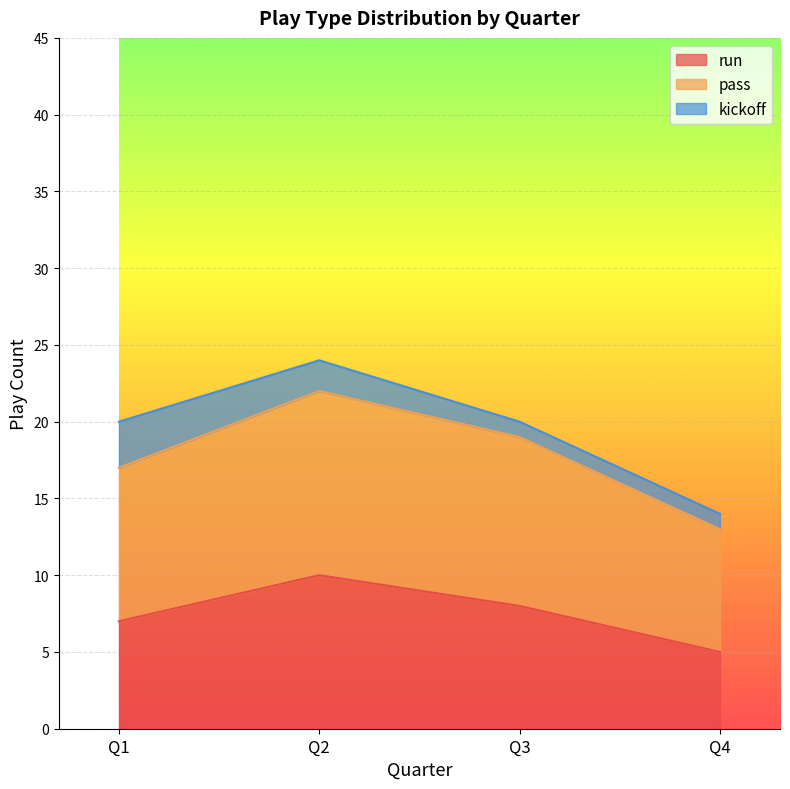

True or false: pass has more than 0 interior local peaks.

True